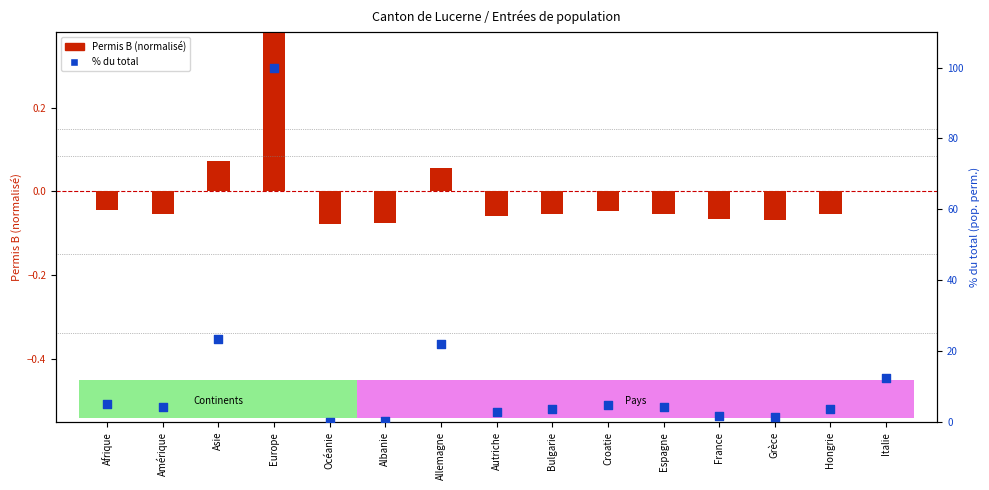

What are all the series names shown in the legend?

Permis B (normalized), % du total